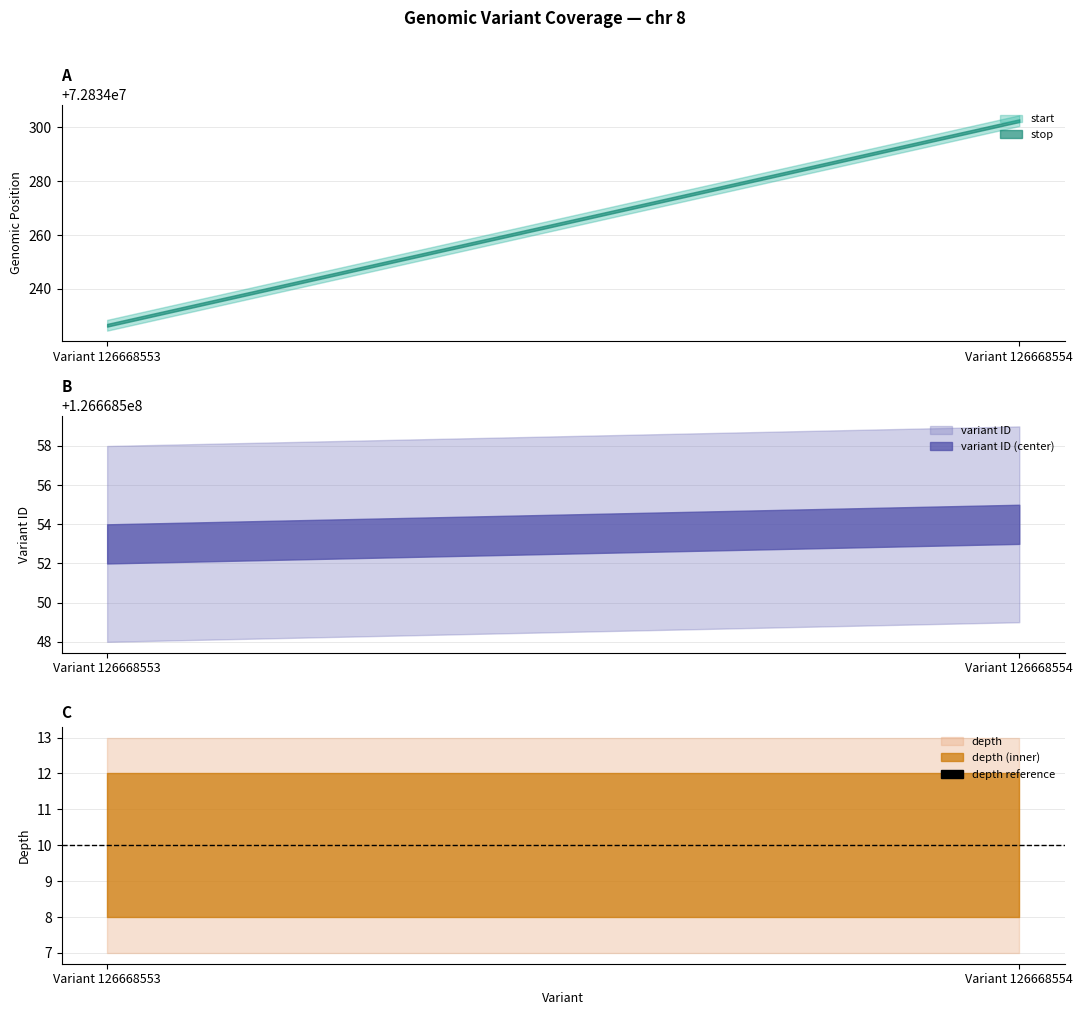

What is the lowest value of the start series?

72834226